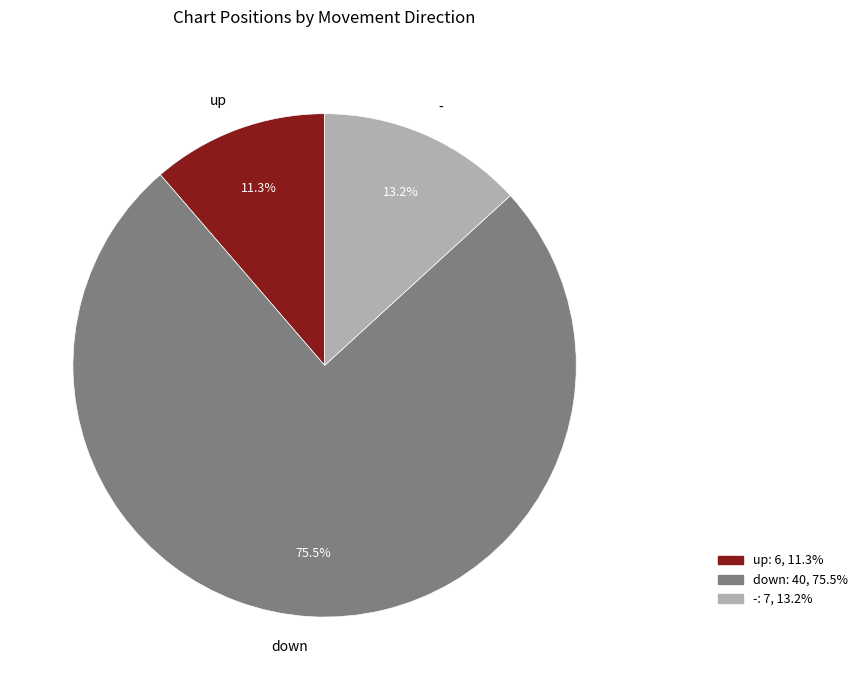

Approximately how many times larger is the value at up compared to -?

0.9